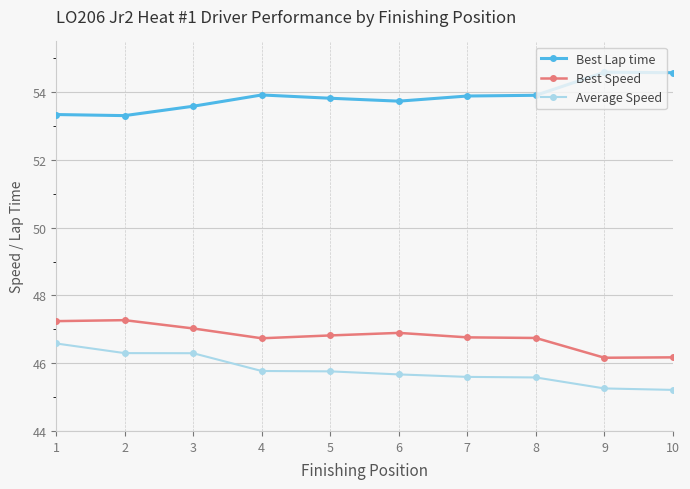

Does the chart have visible grid lines?

Yes